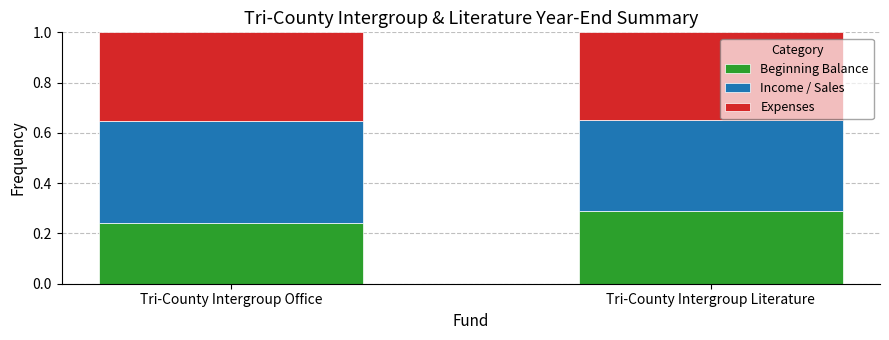

What is the total value across all series at Tri-County Intergroup Literature?

1.0